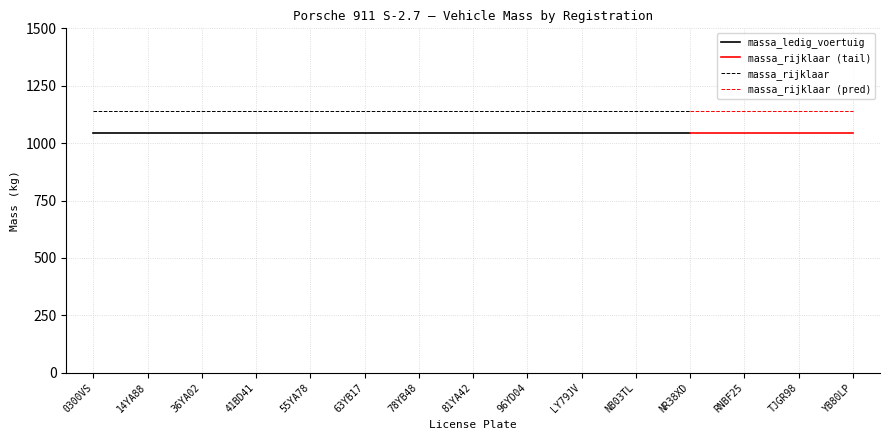

What is the lowest value of the massa_ledig_voertuig series?

1042